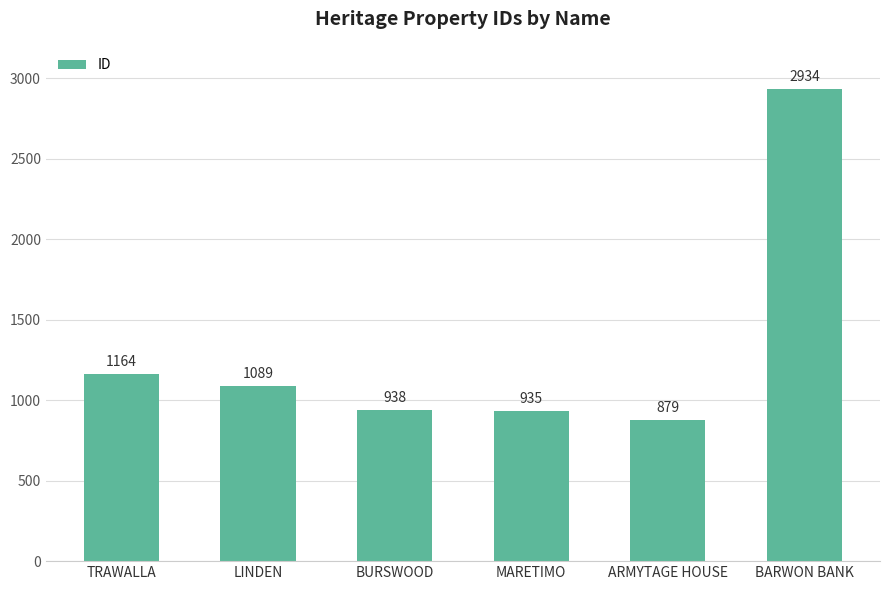

The chart shows a value of 4180 at BARWON BANK. True or false?

False